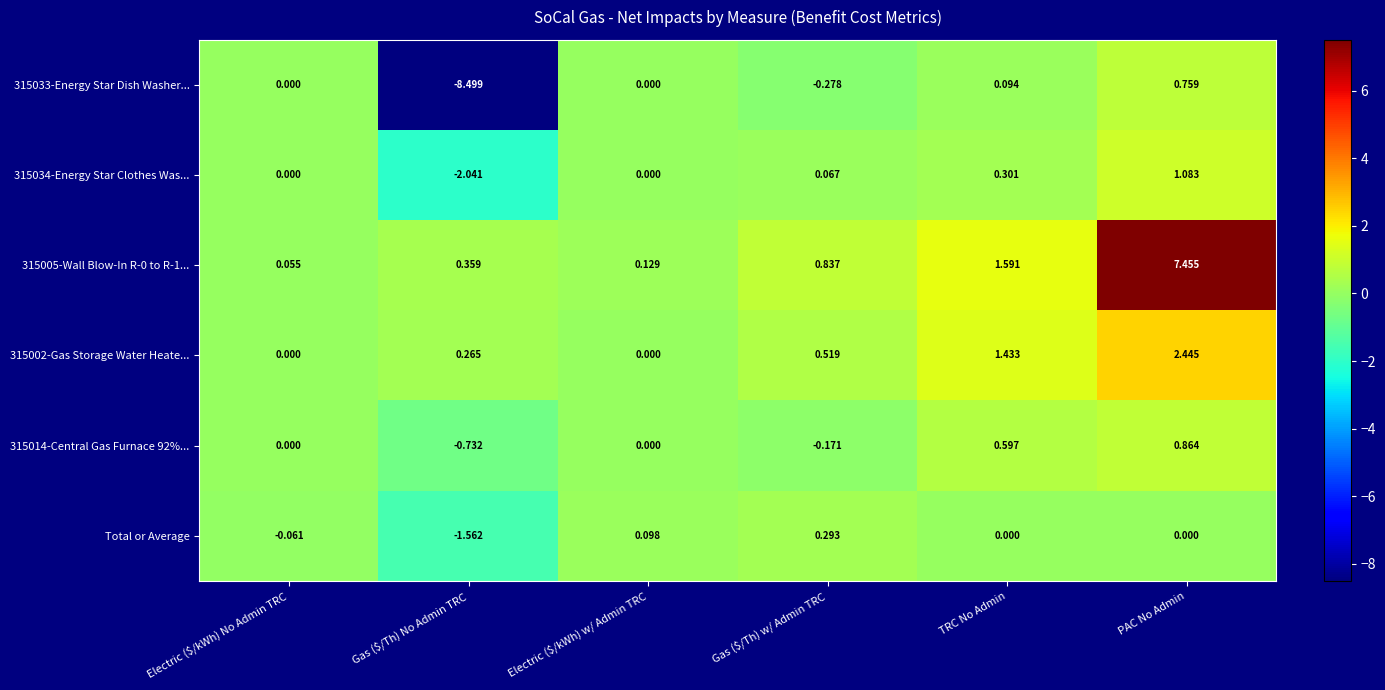

What is the total value across all series at PAC No Admin?

12.6